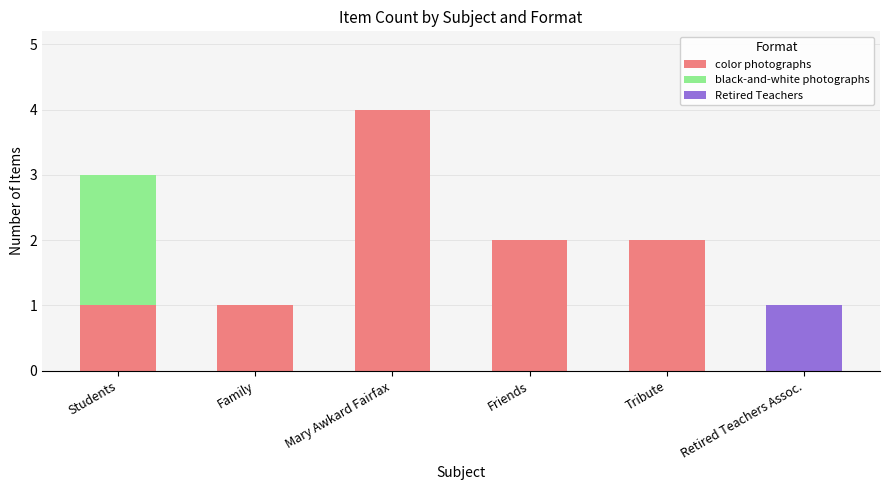

What is the approximate value of color photographs at Mary Awkard Fairfax?

4